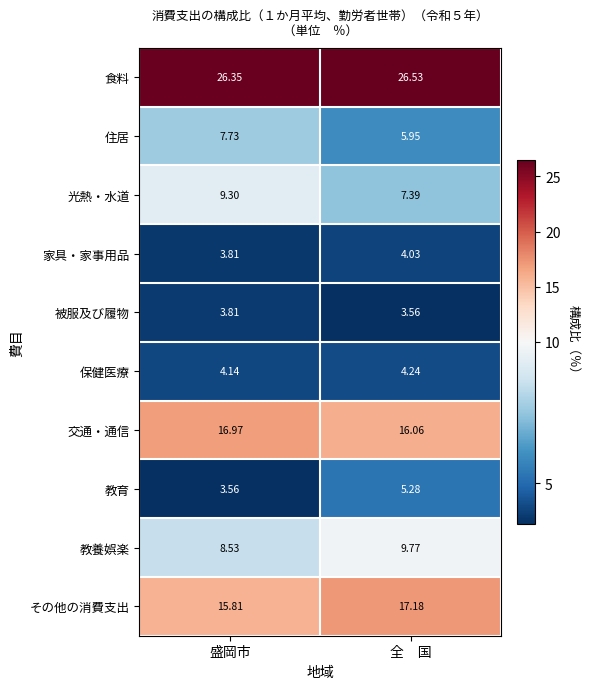

At which label is 教養娯楽 closest to 9?

盛岡市